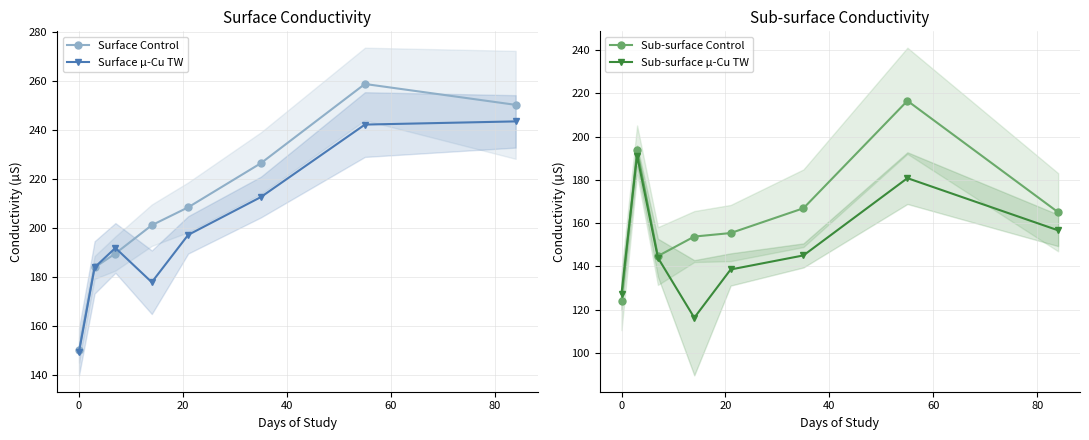

True or false: Surface µ-Cu TW has more than 1 interior local peaks.

False